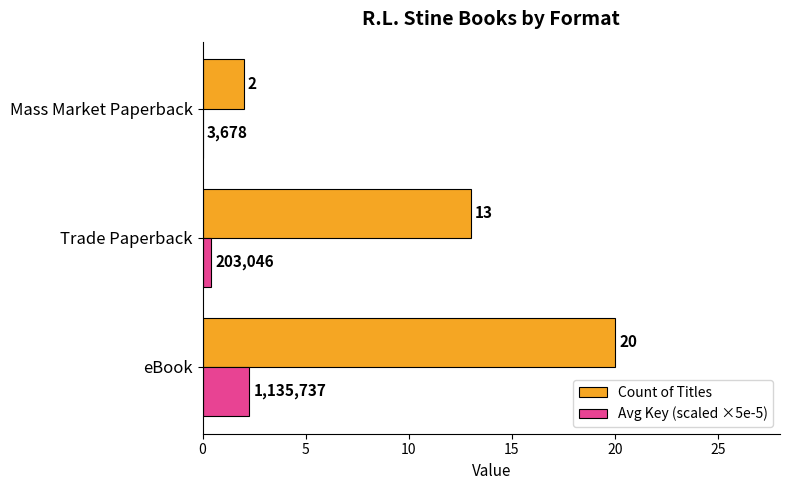

What is the sum of all Count of Titles values?

35.0